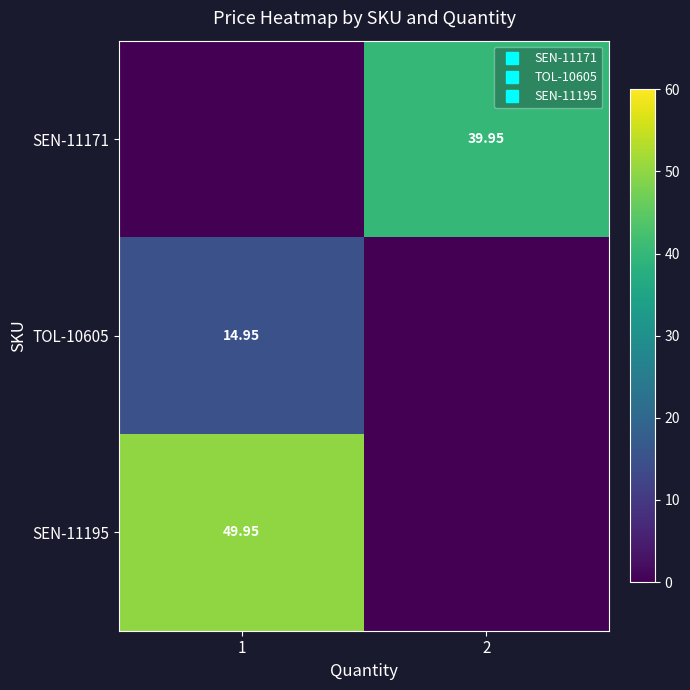

List the series in order of their overall mean, highest first.

SEN-11195, SEN-11171, TOL-10605